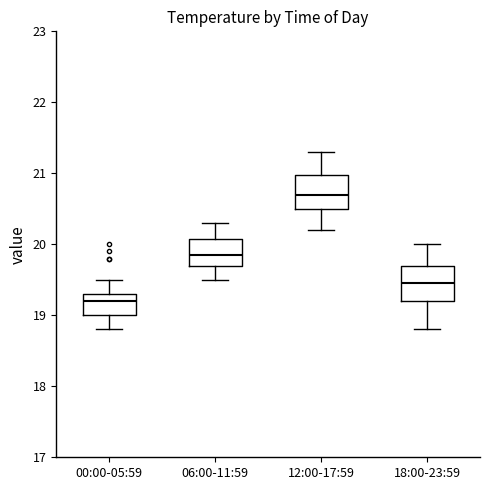

Where does the upper whisker of the box for 00:00-05:59 end on the y-axis? The values are not printed on the chart, so give them approximately, as read against the axis.

19.5